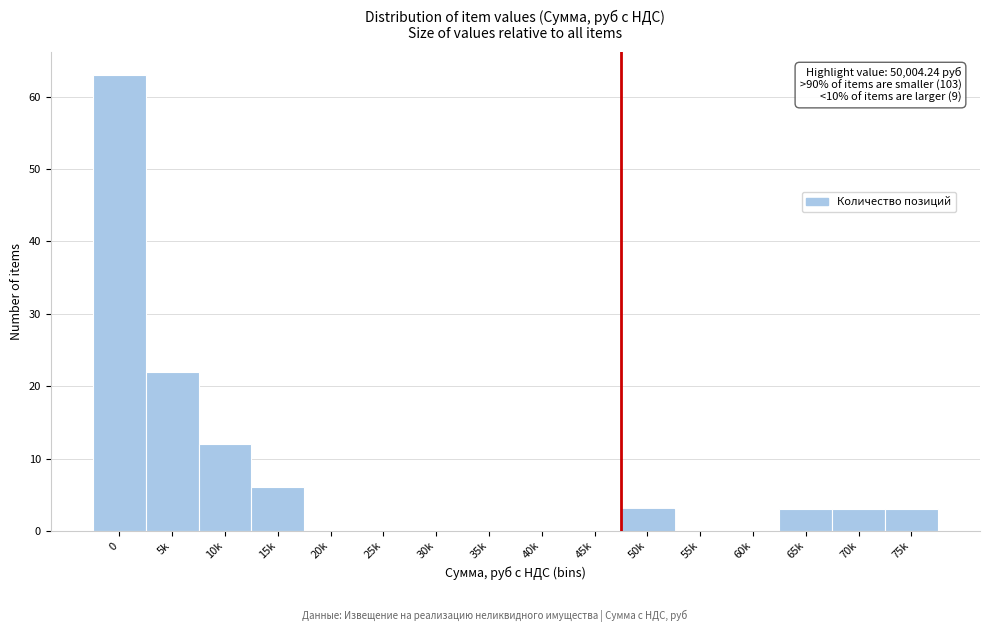

Reading left to right, list all the values displayed in this chart.

0=63	5k=22	10k=12	15k=6	20k=0	25k=0	30k=0	35k=0	40k=0	45k=0	50k=3	55k=0	60k=0	65k=3	70k=3	75k=3